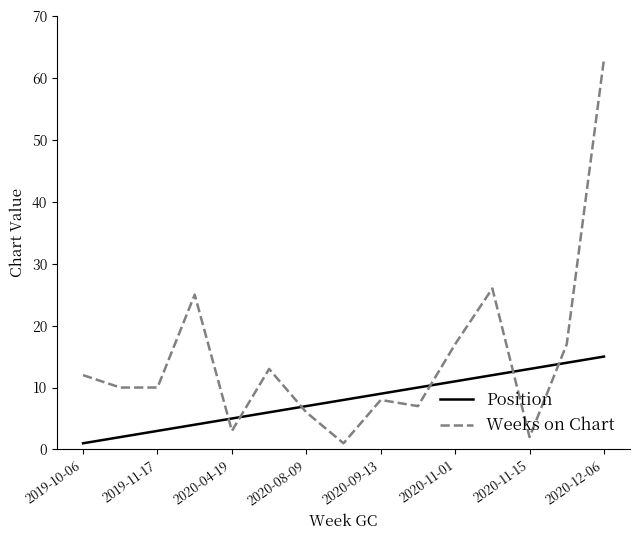

Which series ends up on top after the final intersection of Position and Weeks on Chart?

Weeks on Chart